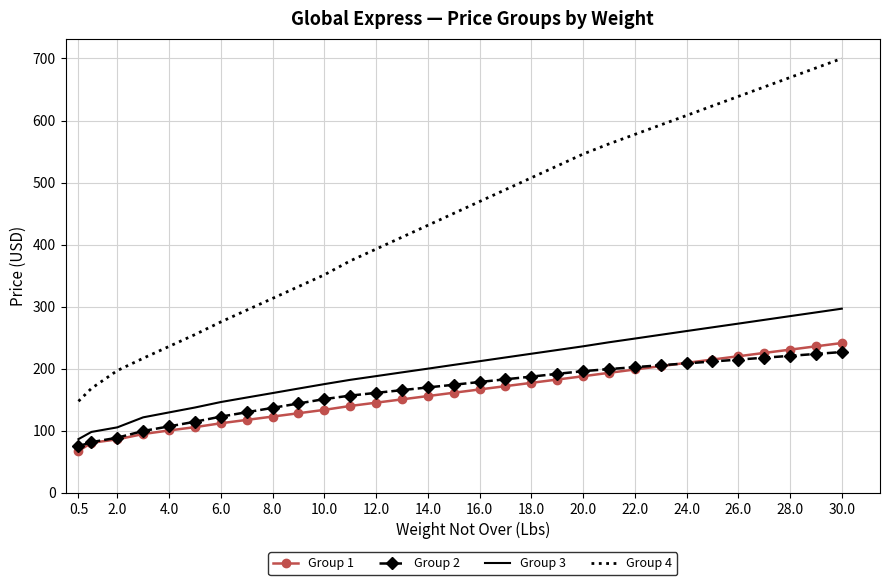

What is the maximum value for Group 4?

700.0